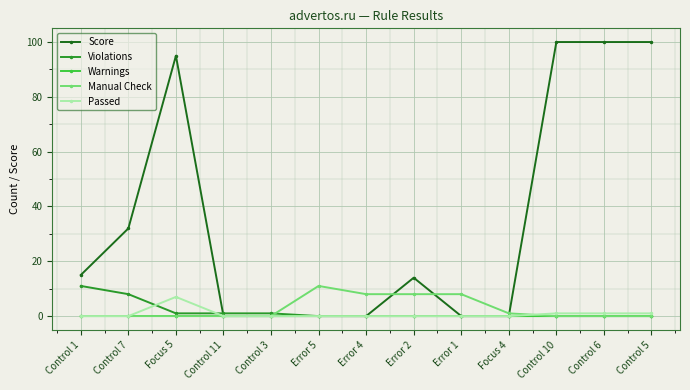

True or false: Score has more than 1 points higher than both neighbors.

True